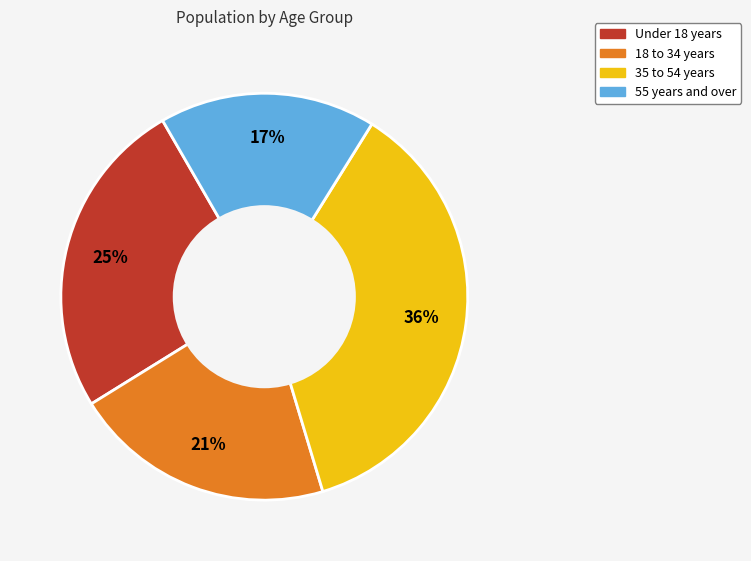

Does any single category account for the majority?

No